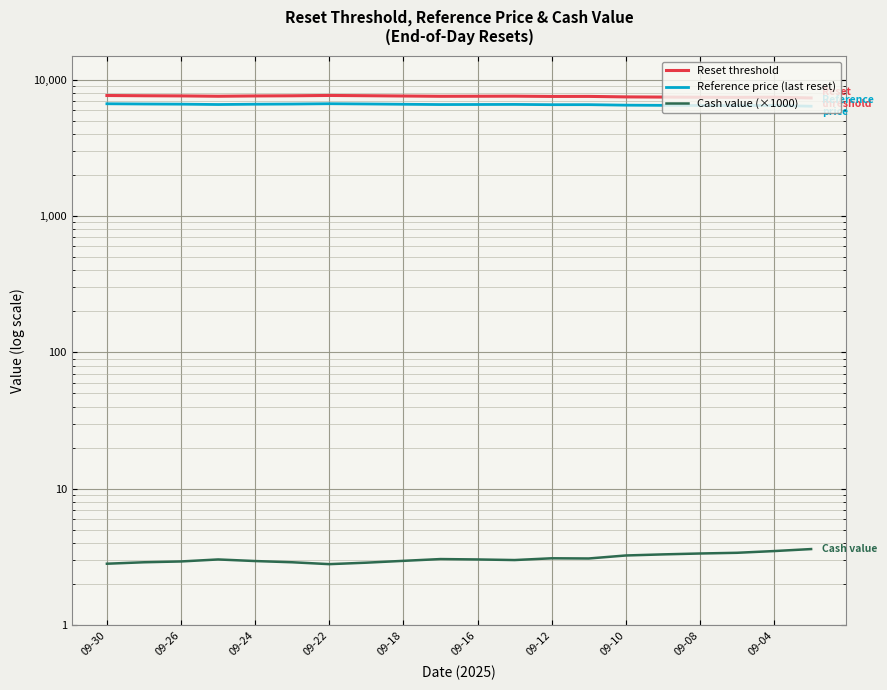

How many data points does each series have?

20